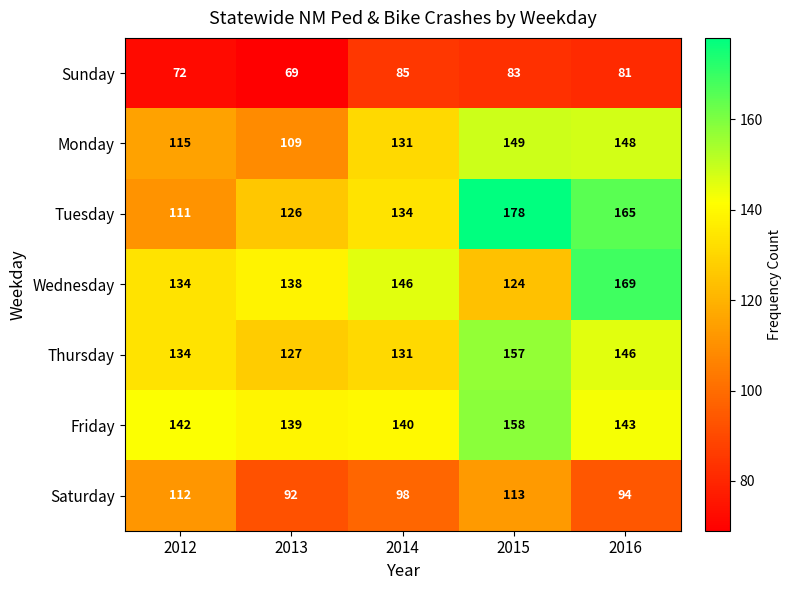

Rank the series at 2016 from highest to lowest value.

Wednesday, Tuesday, Monday, Thursday, Friday, Saturday, Sunday